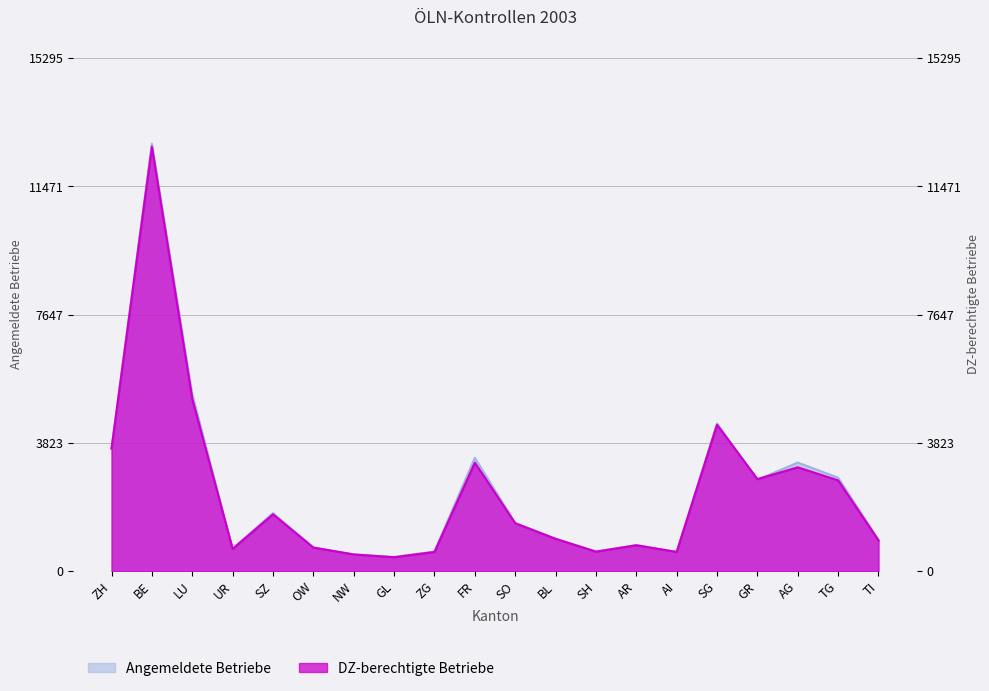

How many lines are shown in the chart?

2